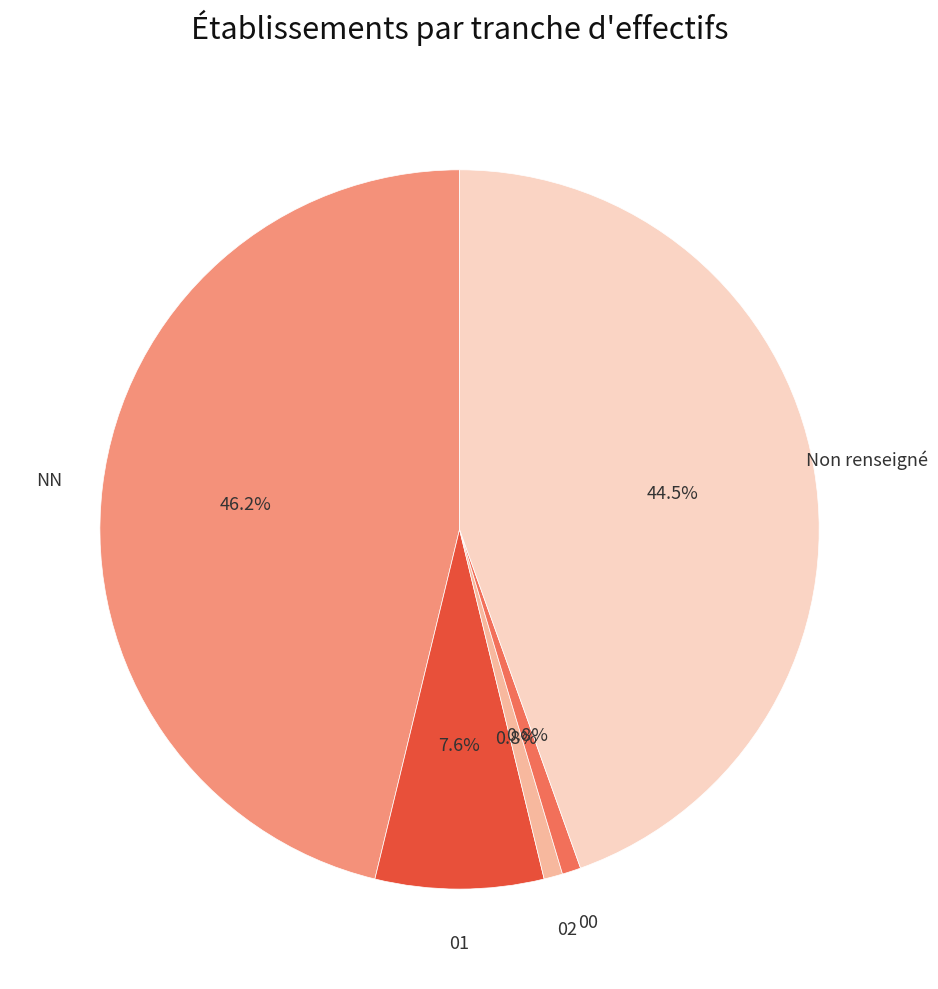

Which slice is the largest?

NN